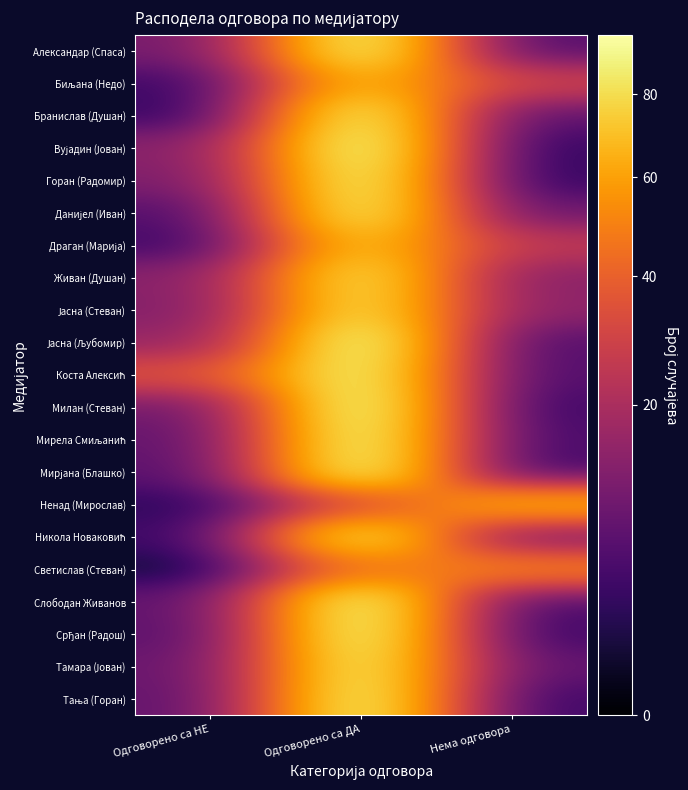

List the series in order of their peak value, highest first.

Вујадин (Јован), Јасна (Љубомир), Милан (Стеван), Слободан Живанов, Мирела Смиљанић, Мирјана (Блашко), Срђан (Радош), Александар (Спаса), Горан (Радомир), Коста Алексић, Тања (Горан), Бранислав (Душан), Данијел (Иван), Тамара (Јован), Никола Новаковић, Живан (Душан), Јасна (Стеван), Драган (Марија), Биљана (Недо), Ненад (Мирослав), Светислав (Стеван)